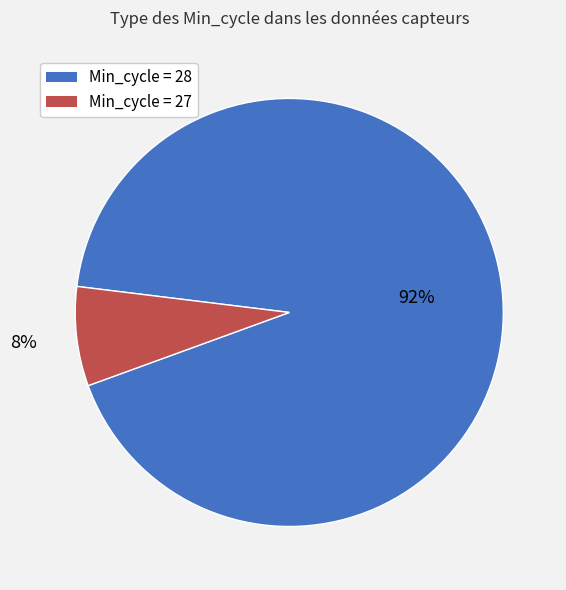

How many slices are in this pie chart?

2